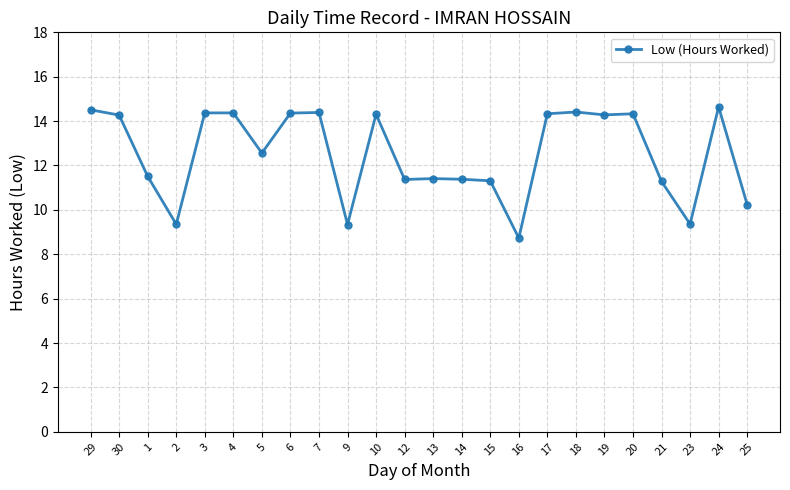

Approximately how many times larger is the value at 20 compared to 3?

1.0